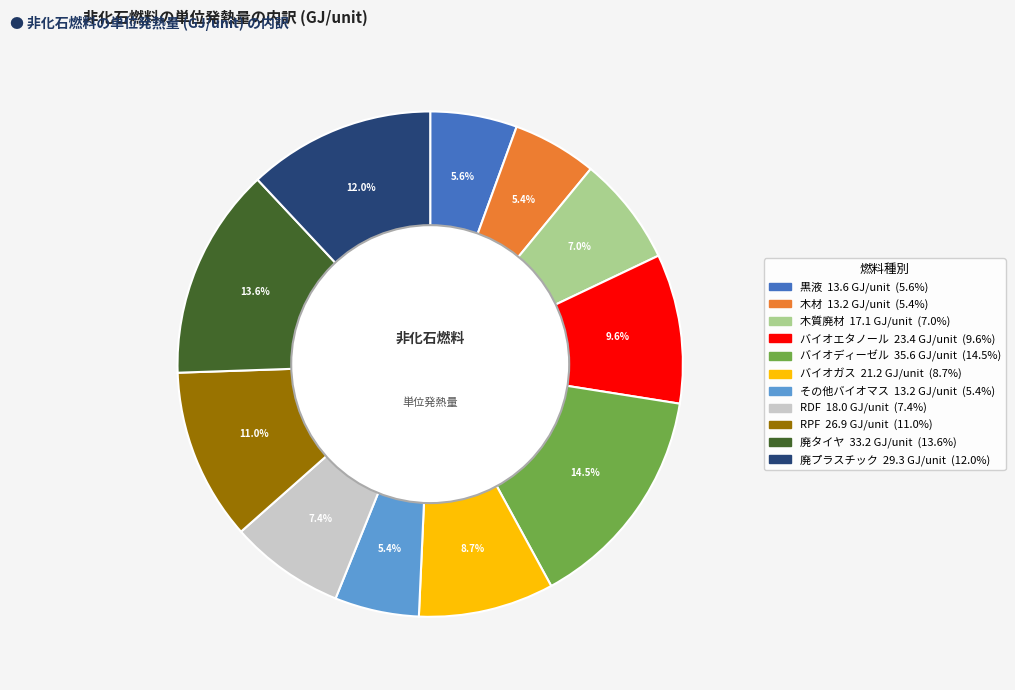

The 黒液 slice represents 6% of the pie. True or false?

True